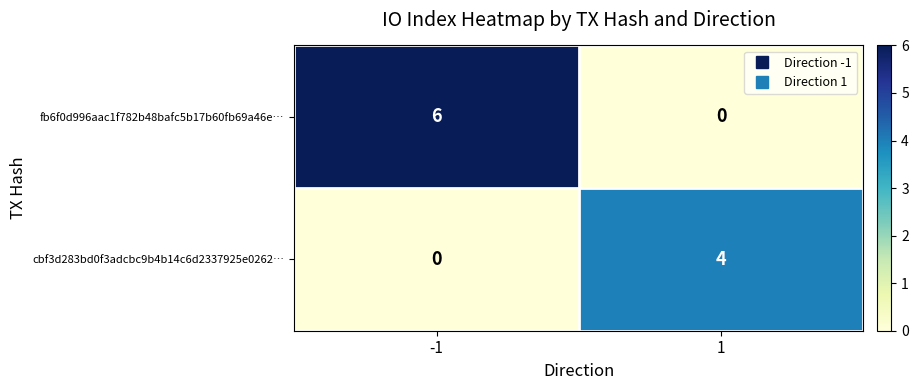

What is the sum of the fb6f0d996aac1f782b48bafc5b17b60fb69a46e… values at 1 and -1?

6